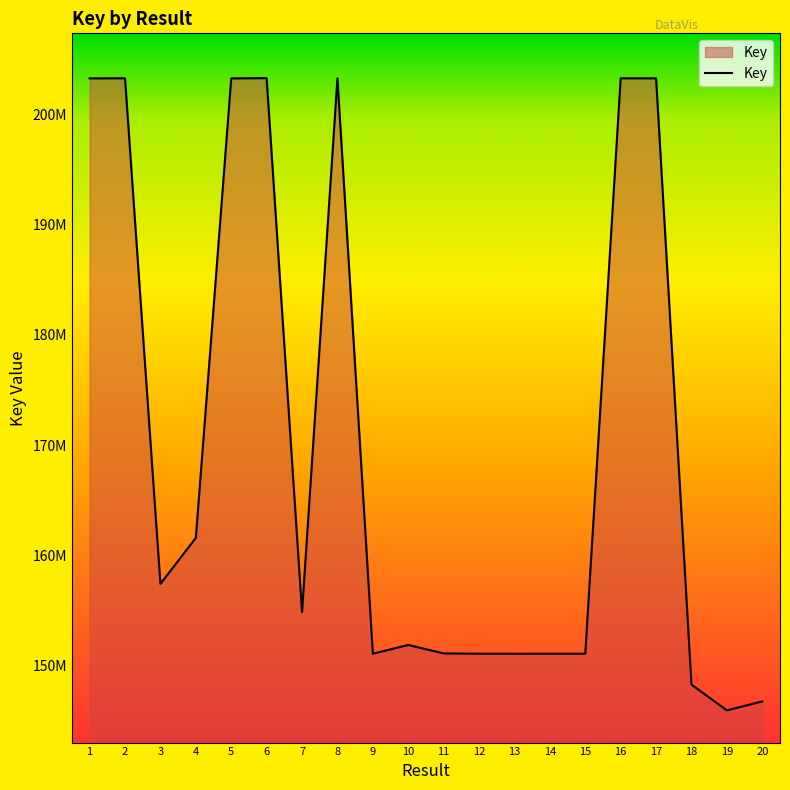

What is the greatest value displayed?

203289442